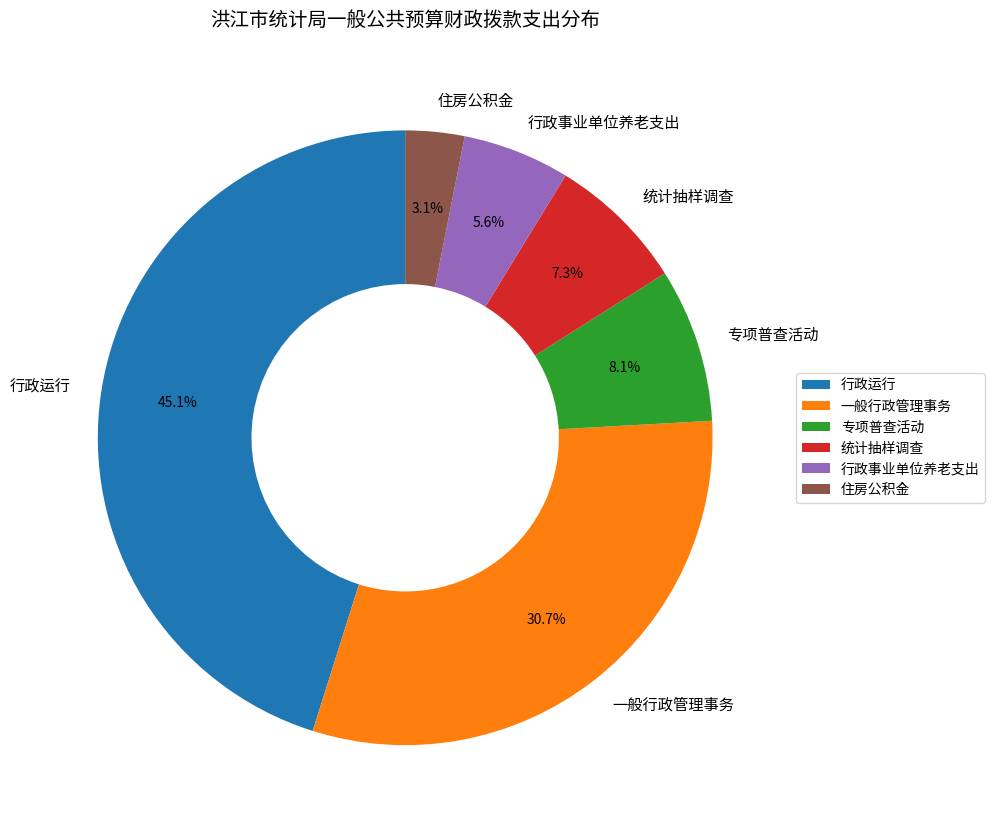

What percentage is the 住房公积金 slice, to the nearest percent?

3%